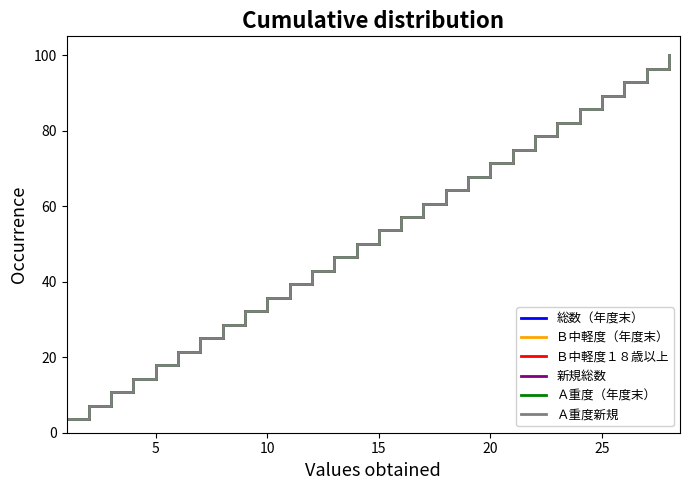

Does the chart display data point markers on the line(s)?

No